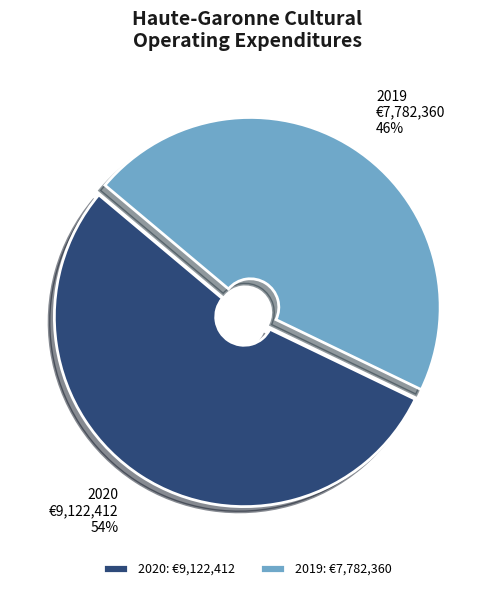

What is the smallest slice in the pie chart?

2019